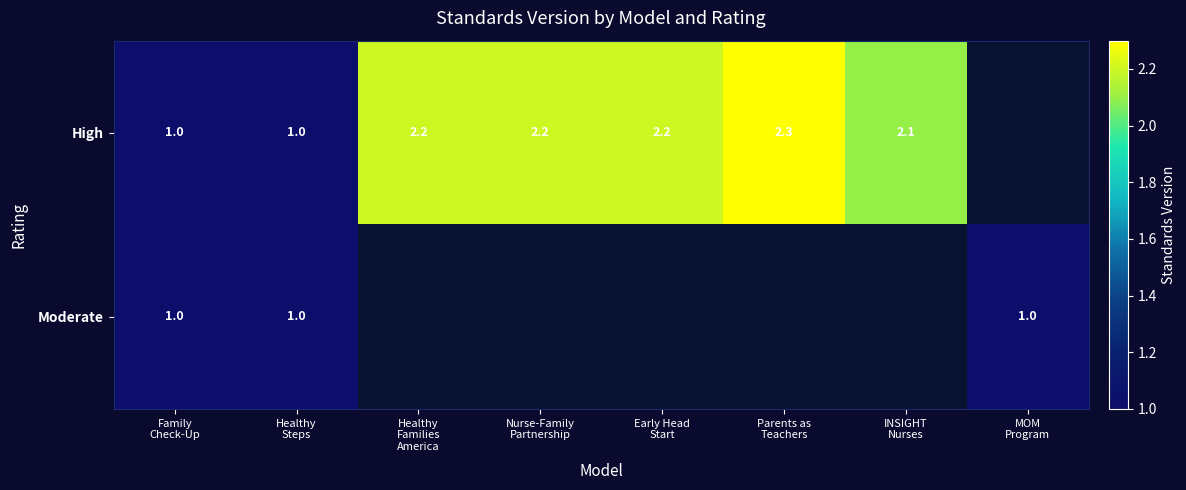

Rank the series by their average value, from lowest to highest.

Moderate, High